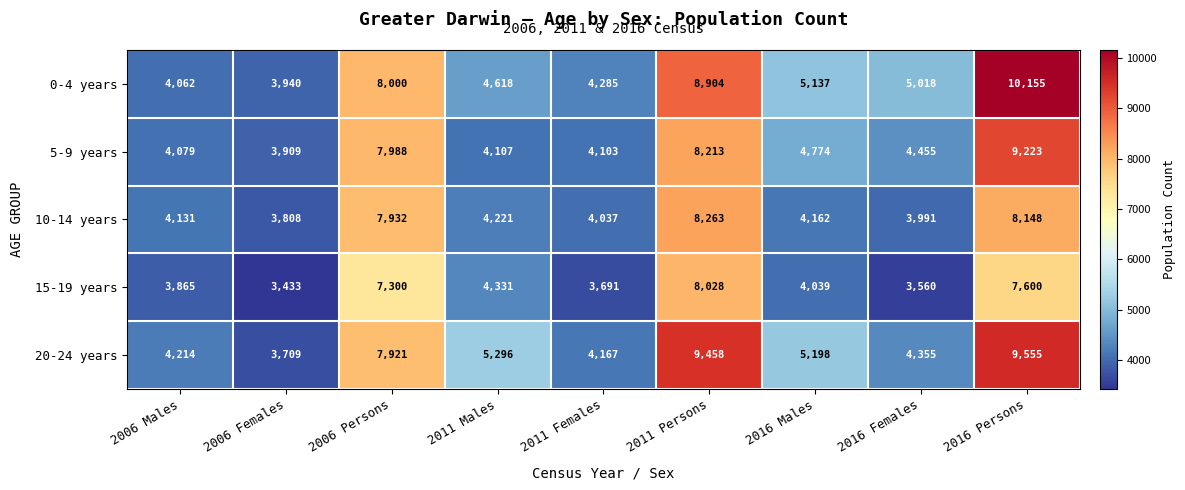

How many values in the 20-24 years series are below 5198?

4